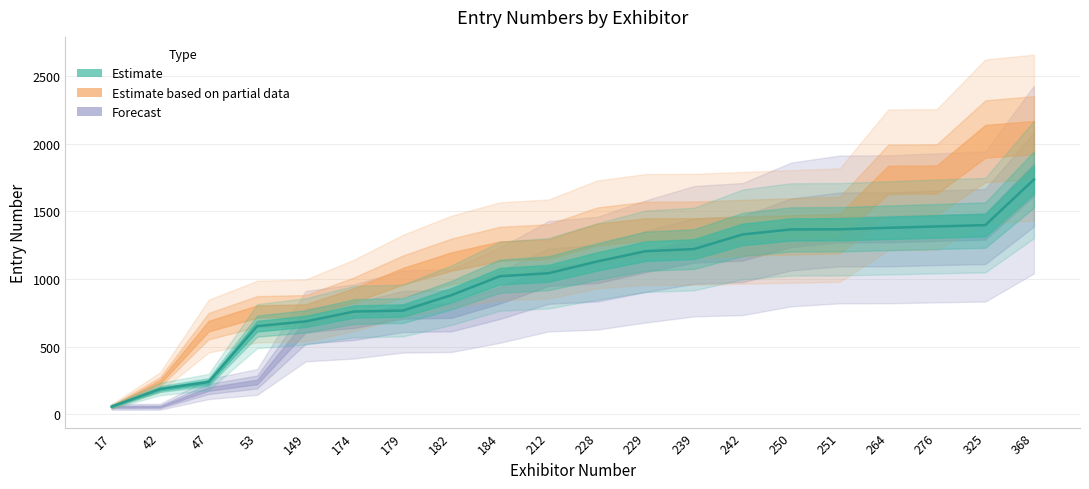

List the labels in order of value, smallest first.

17, 42, 47, 53, 149, 174, 179, 182, 184, 212, 228, 229, 239, 242, 250, 251, 264, 276, 325, 368